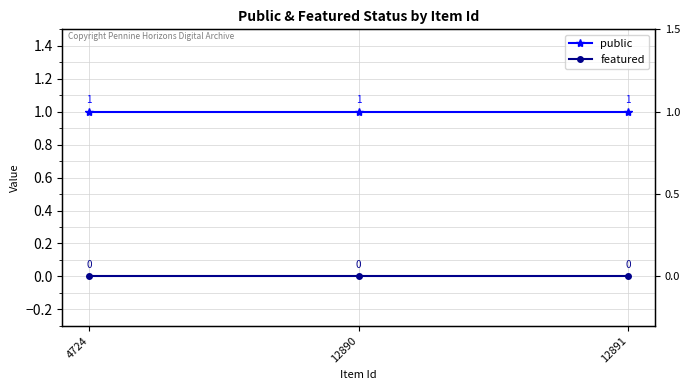

At how many categories does at least one series exceed 0?

3